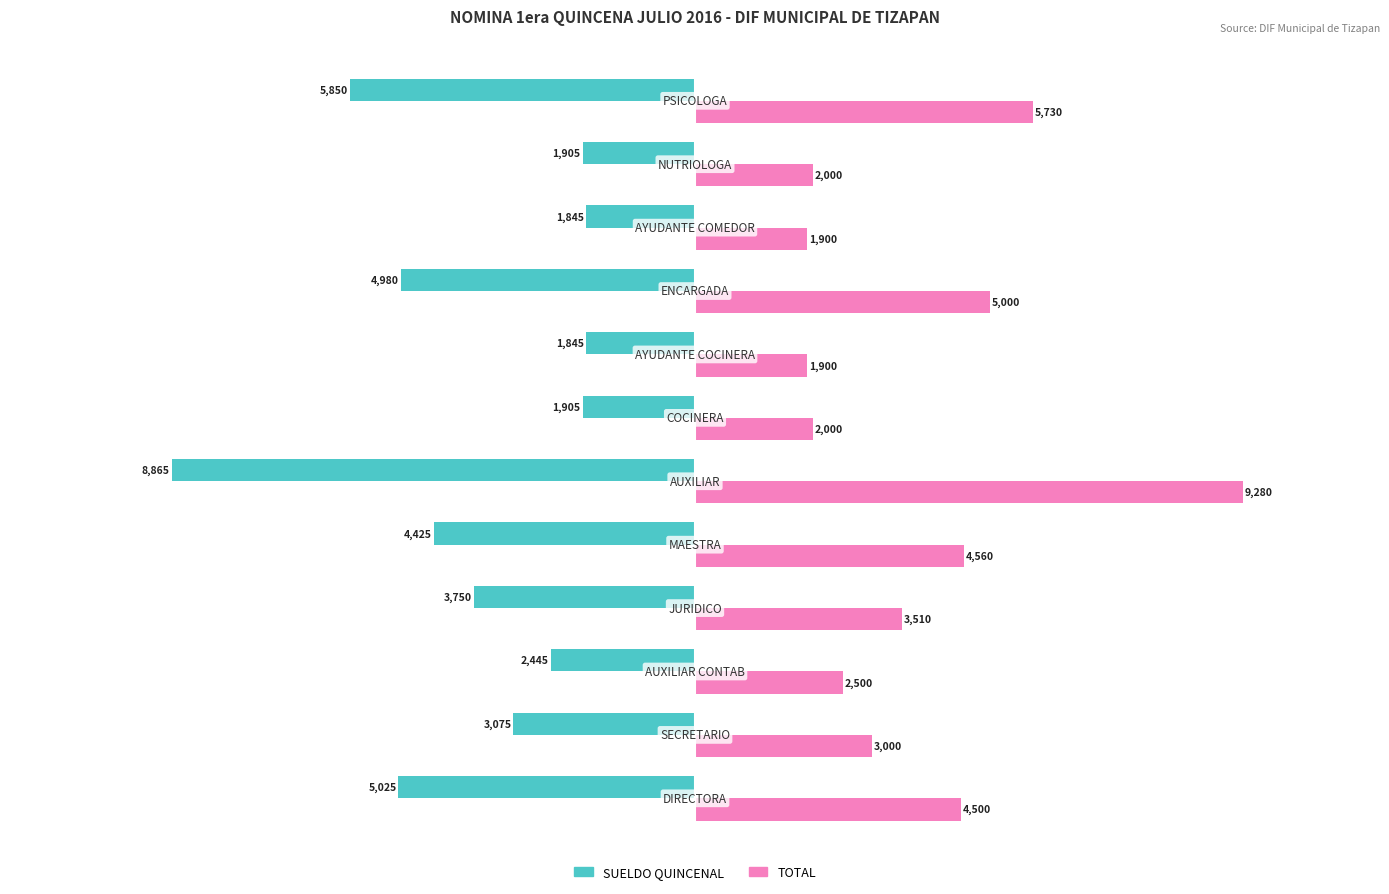

List the series in order of their overall mean, highest first.

TOTAL, SUELDO QUINCENAL